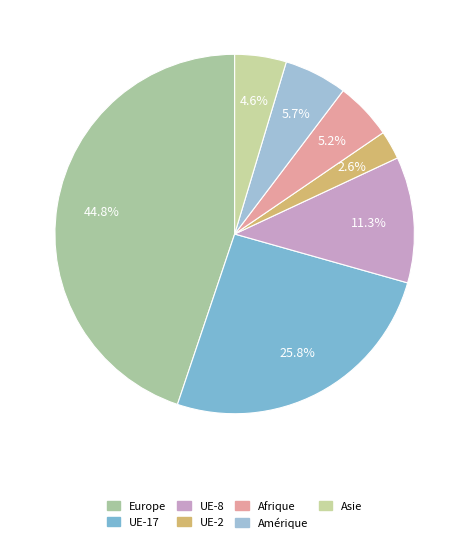

What is the total percentage of UE-2 and UE-17?

28.4%